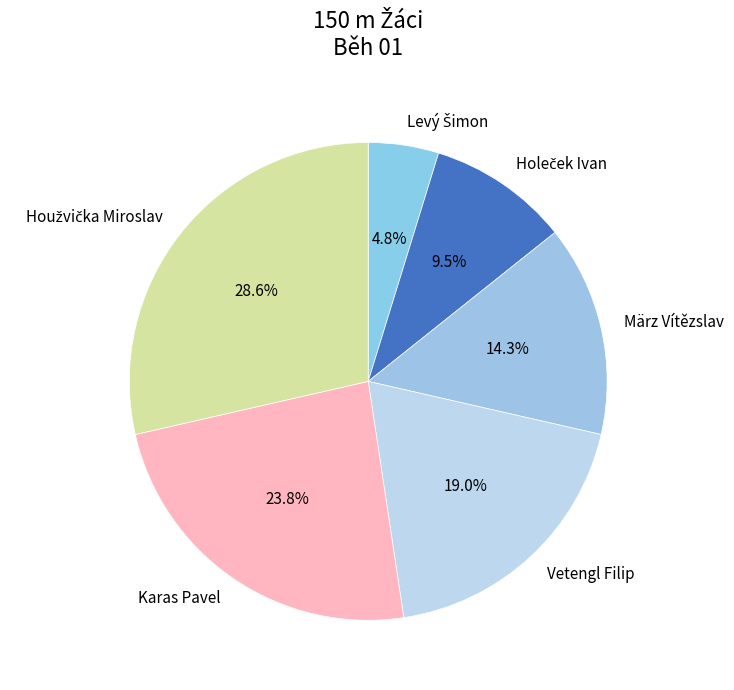

Which has a higher value, Karas Pavel or Vetengl Filip?

Karas Pavel